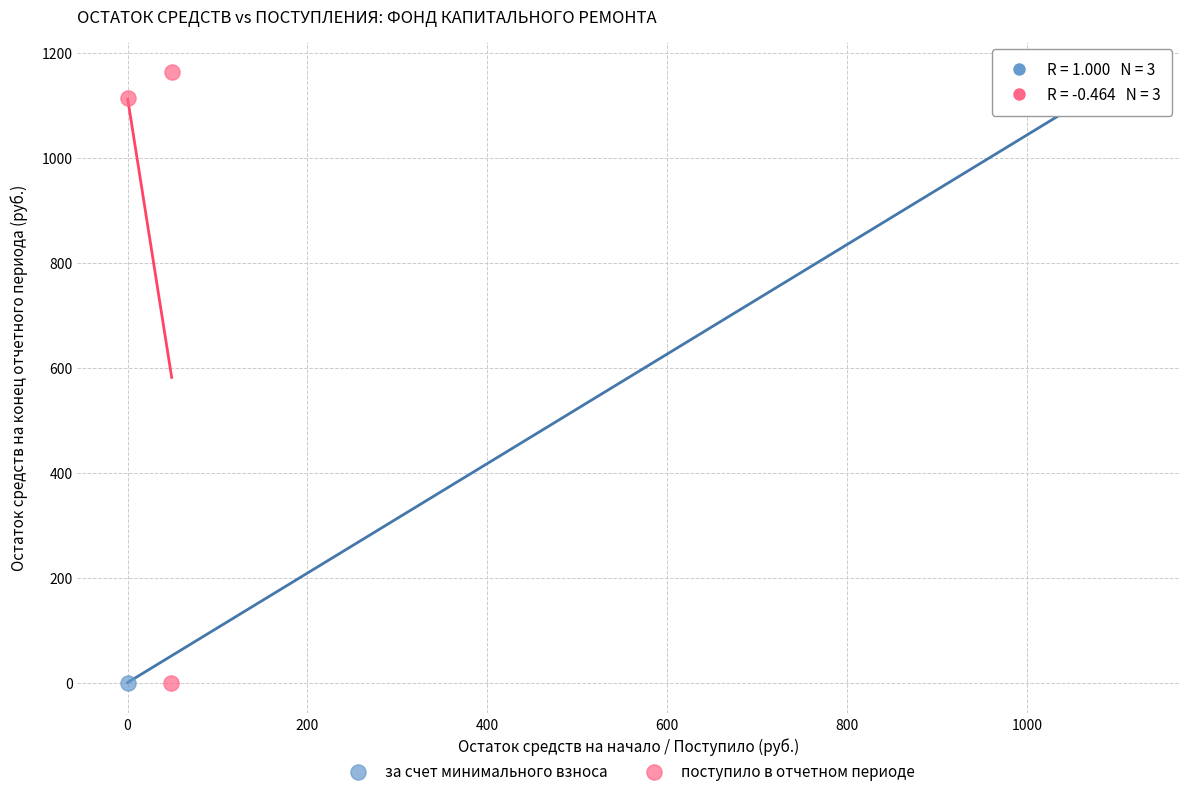

What are all the series names shown in the legend?

за счет минимального взноса, поступило в отчетном периоде